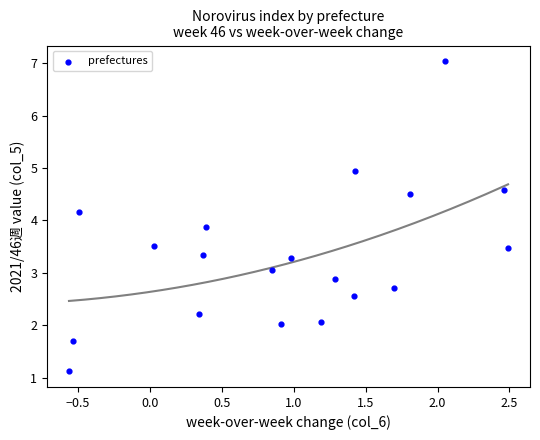

What is the range of Y values (max minus min)?

5.9